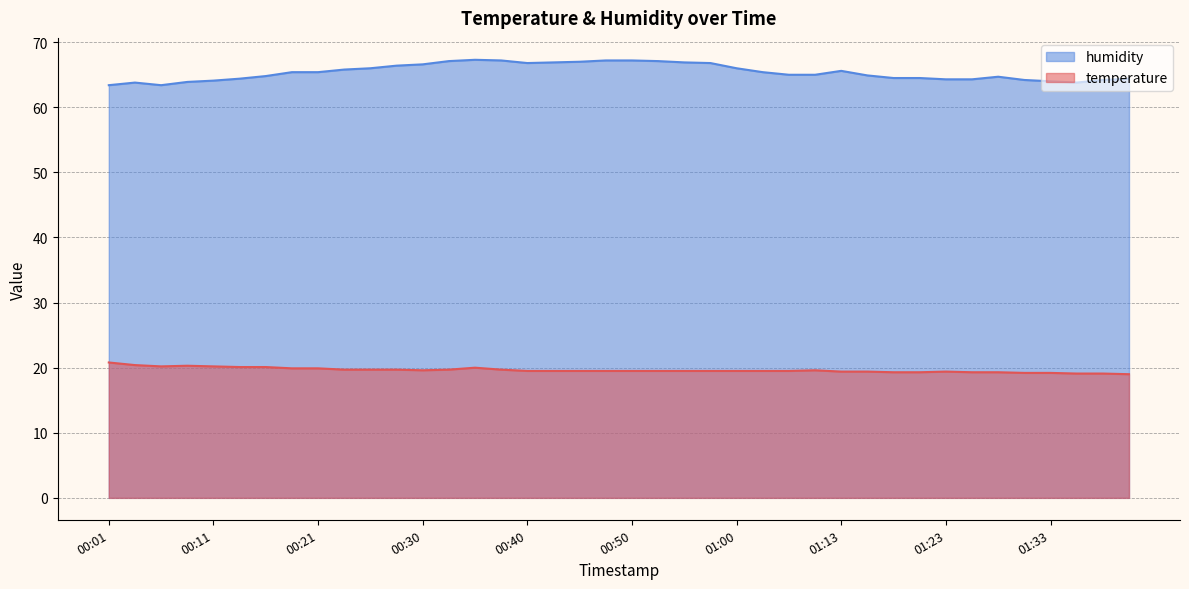

Which label corresponds to the largest value in the chart?

00:35